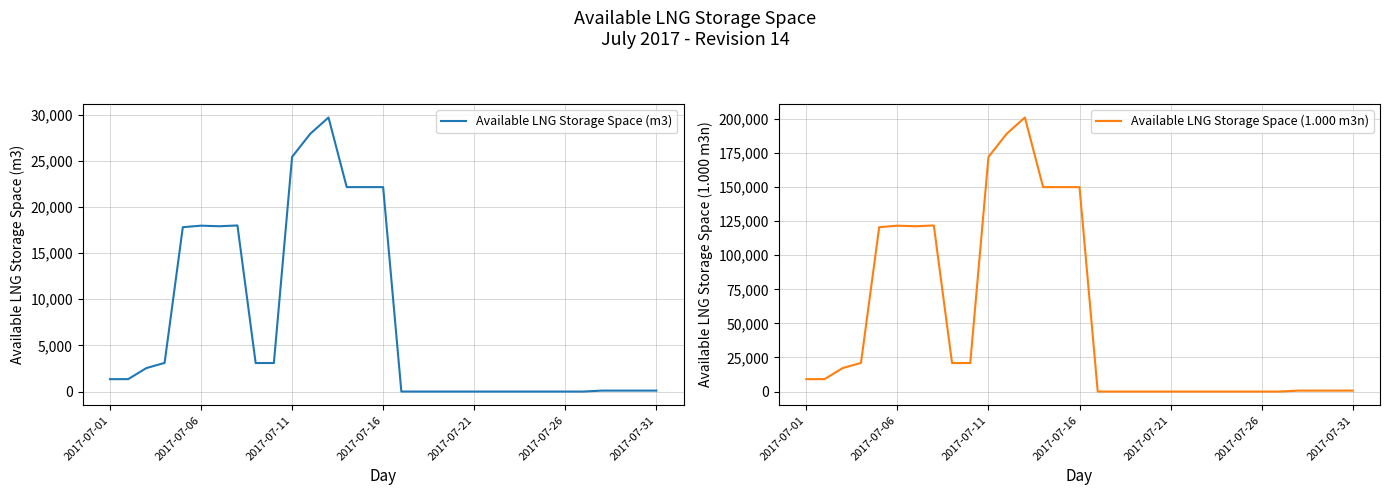

True or false: Available LNG Storage Space (1.000 m3n) and Available LNG Storage Space (m3) cross at least once.

False